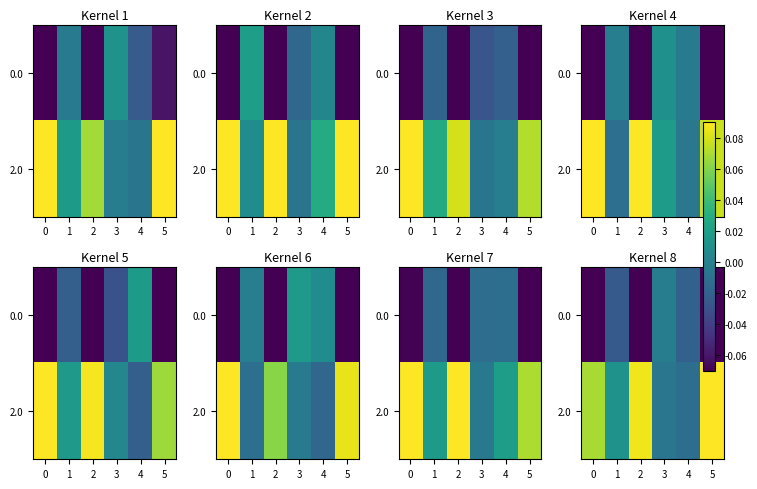

The value of 2.0 at 5 is 0.1. True or false?

True